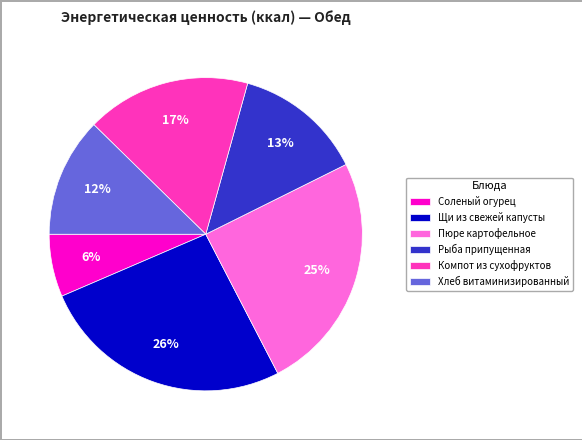

Do Компот из сухофруктов and Соленый огурец together represent more than half of the pie?

No